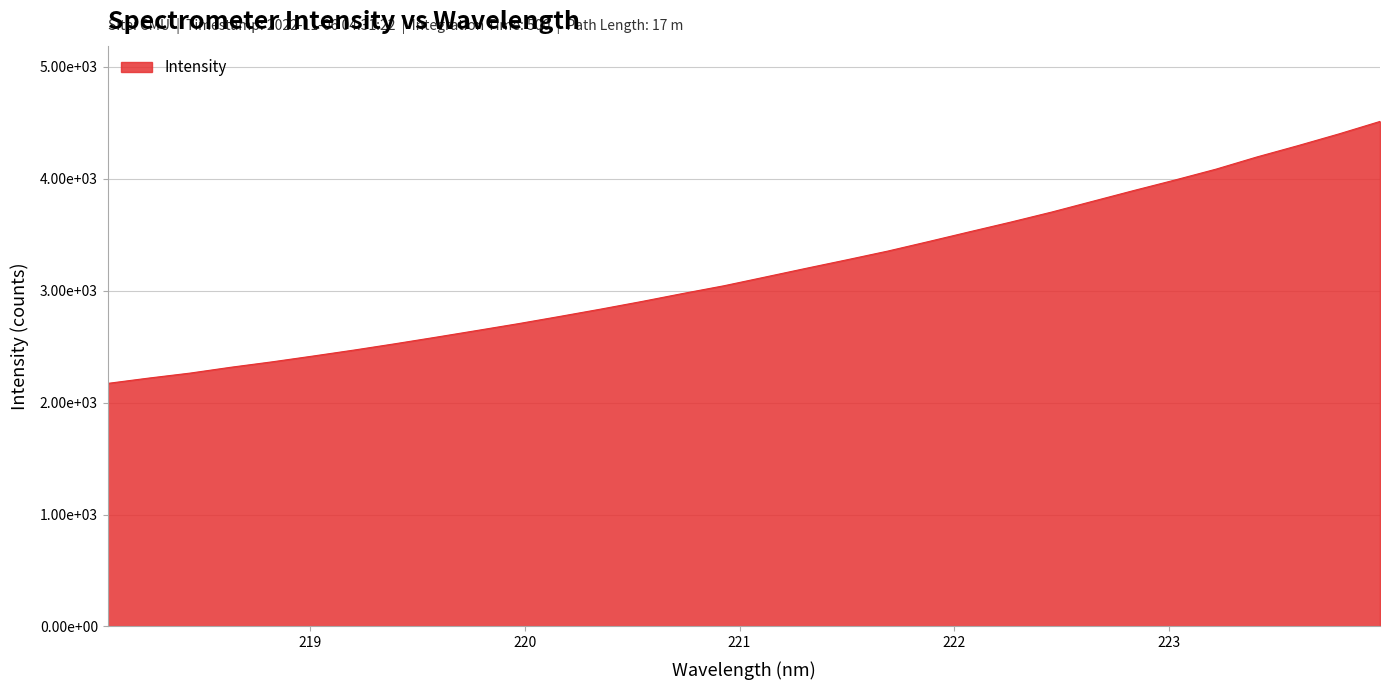

What is the smallest value displayed?

2172.3